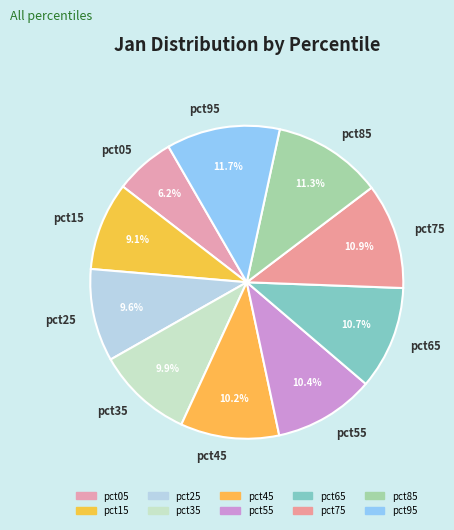

Count the number of slices in the pie.

10